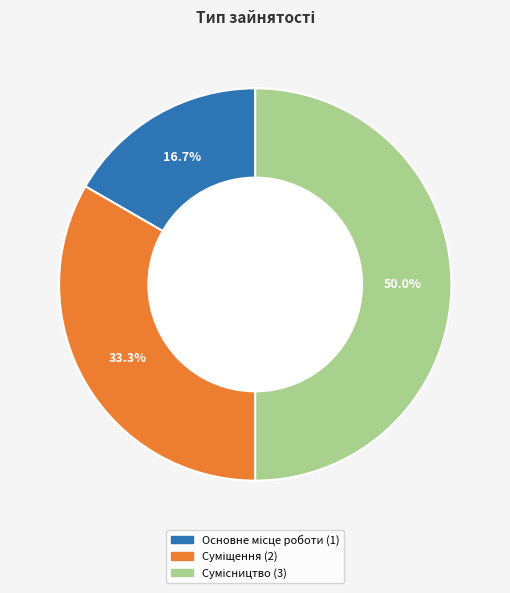

Which has a higher value, Суміщення or Сумісництво?

Сумісництво